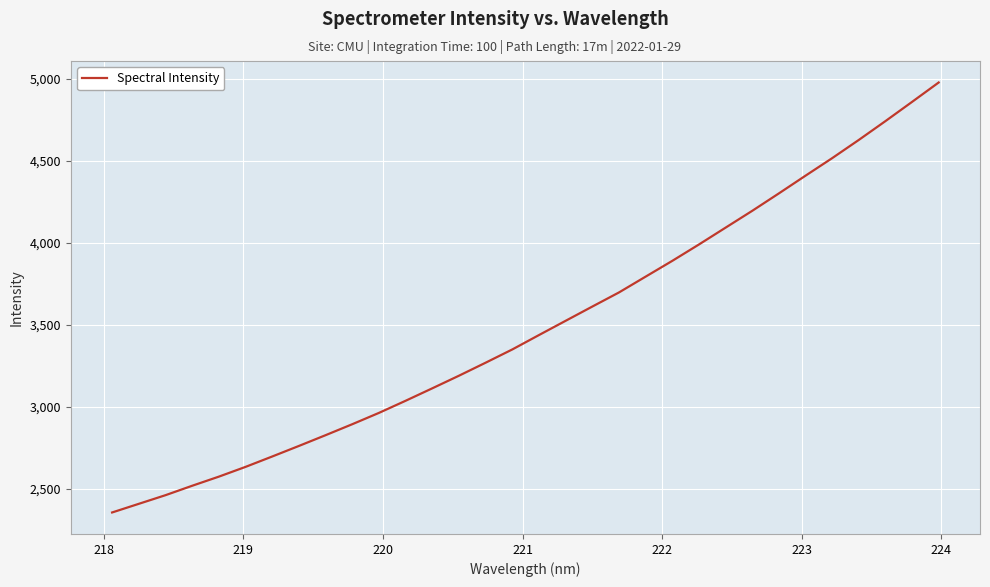

What is the maximum value shown in the chart?

4978.3